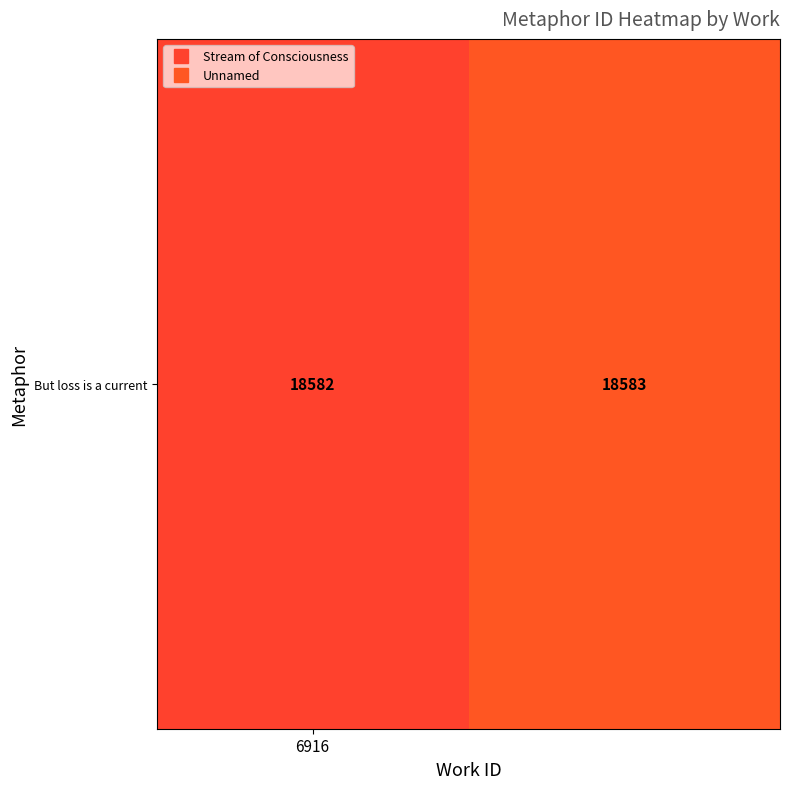

Reading left to right, extract all data points from this chart.

6916=18582	1=18583